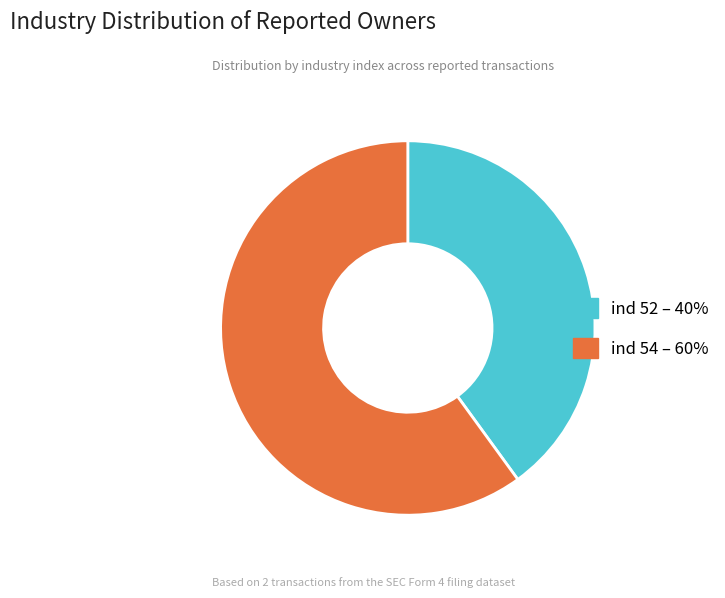

Does any single category account for the majority?

Yes